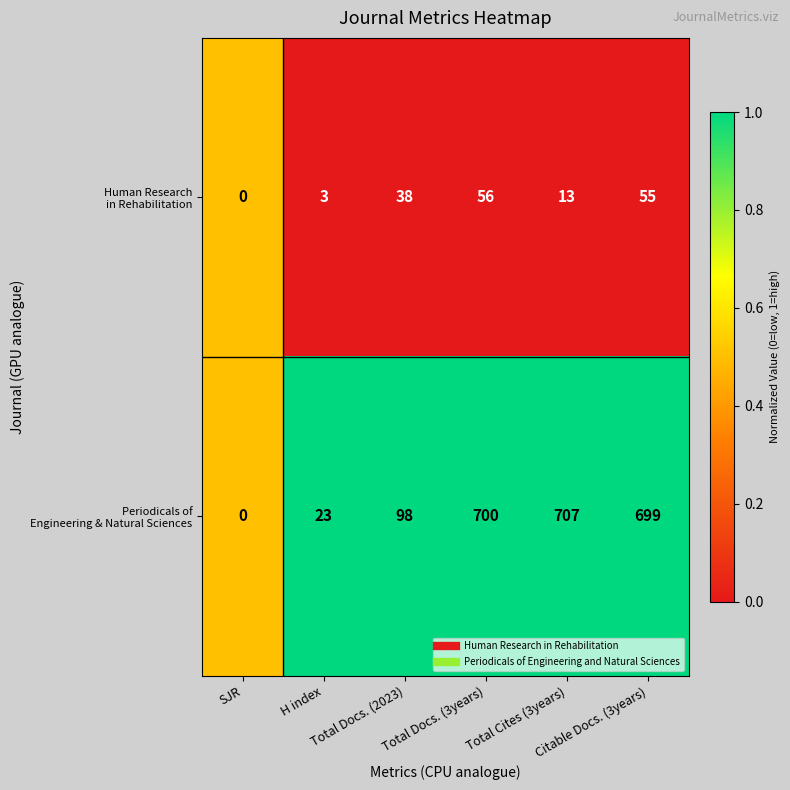

What is the greatest value displayed?

707